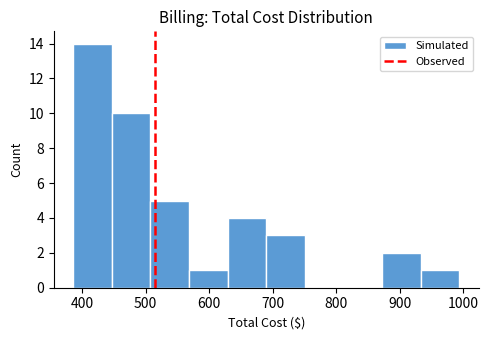

Which range on the x-axis has the tallest bar?

390 to 450